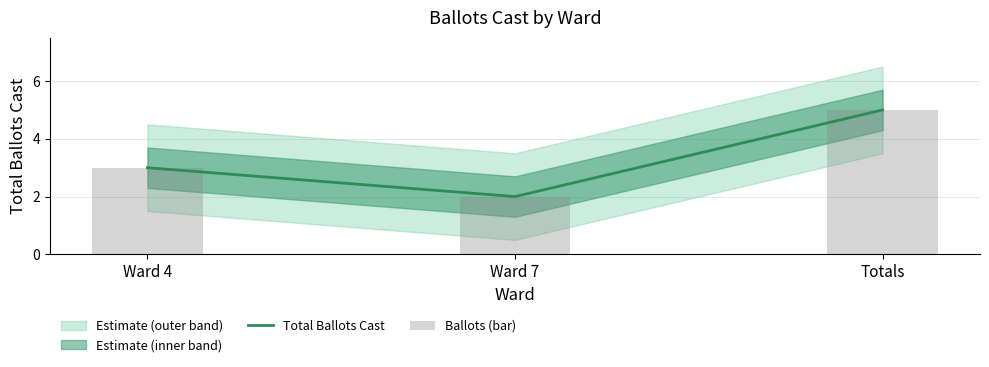

True or false: Total Ballots Cast has a value of 5 at Totals.

True